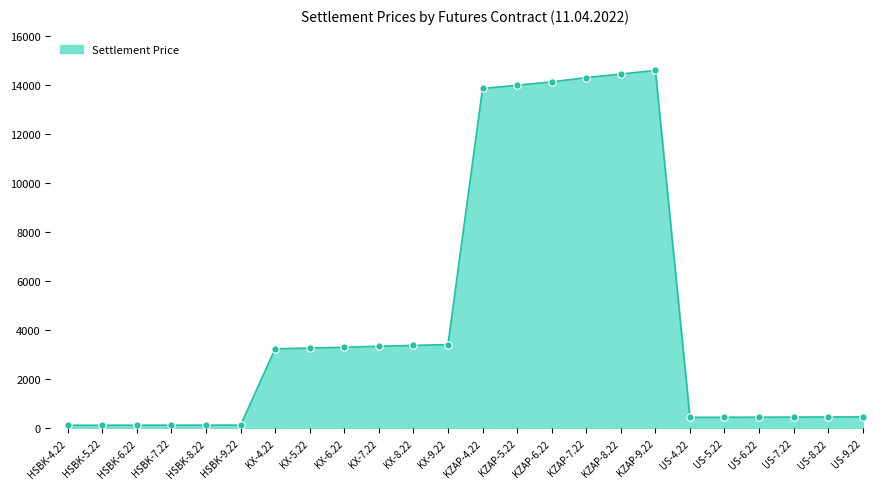

What is the ratio of the value at KZAP-8.22 to the value at KX-9.22?

4.2